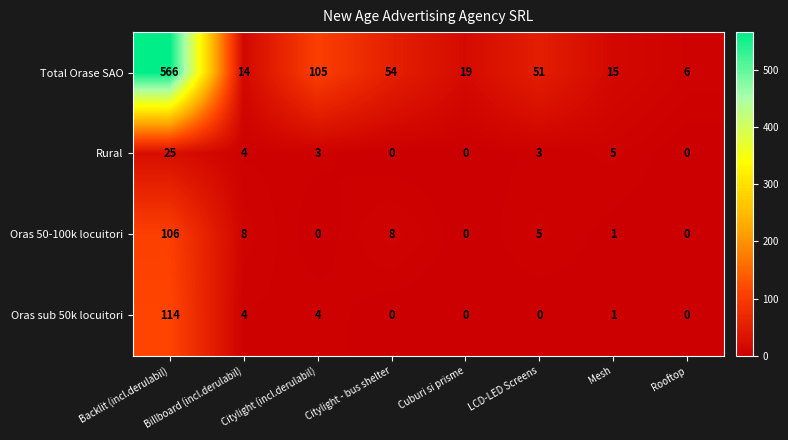

At which category does the chart reach its peak across all series?

Backlit (incl.derulabil)